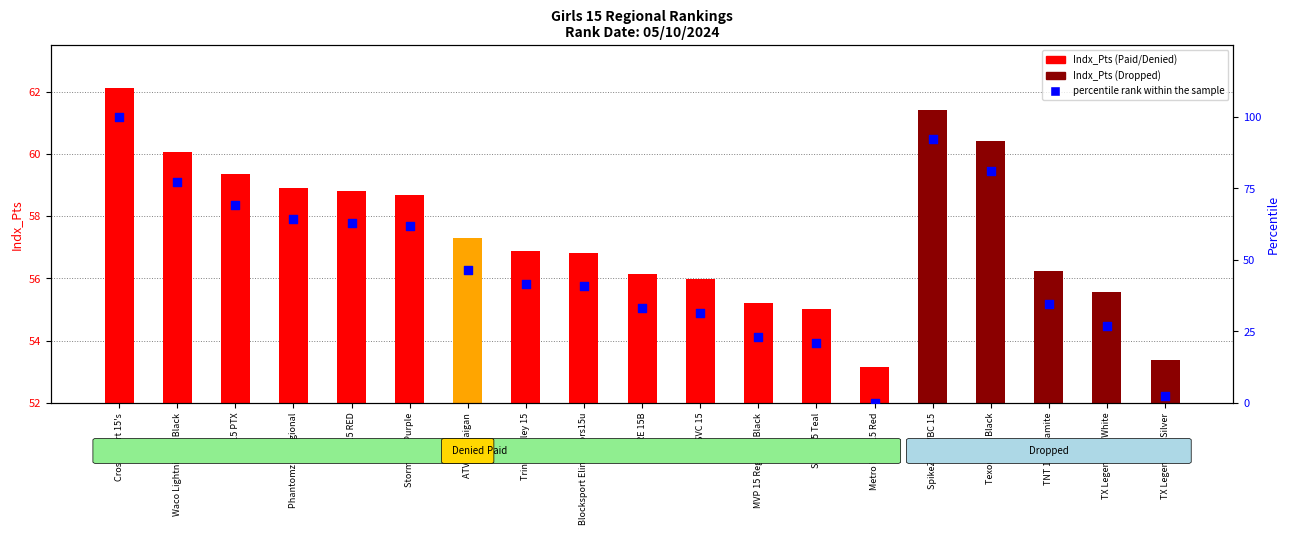

At how many categories does at least one series exceed 18?

19